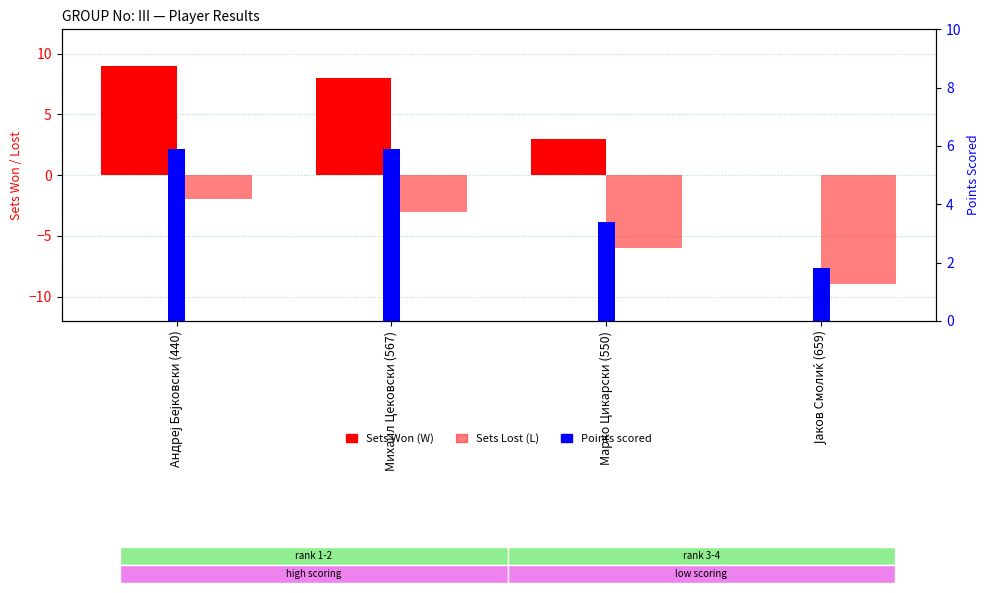

How many values in the Sets Lost series are below -3?

2